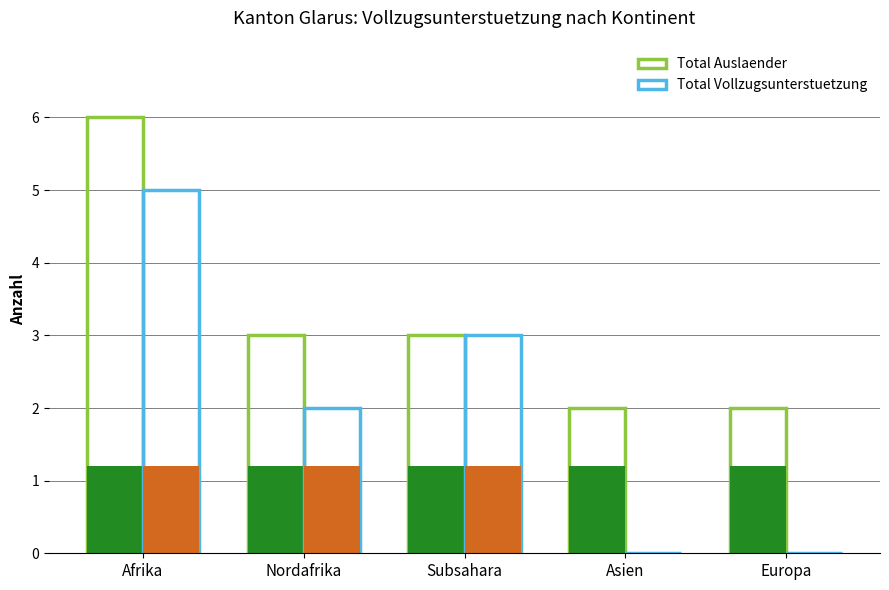

Reading left to right, list all the values displayed in this chart.

Total Auslaender: Afrika=6	Nordafrika=3	Subsahara=3	Asien=2	Europa=2
Total Vollzugsunterstuetzung: Afrika=5	Nordafrika=2	Subsahara=3	Asien=0	Europa=0